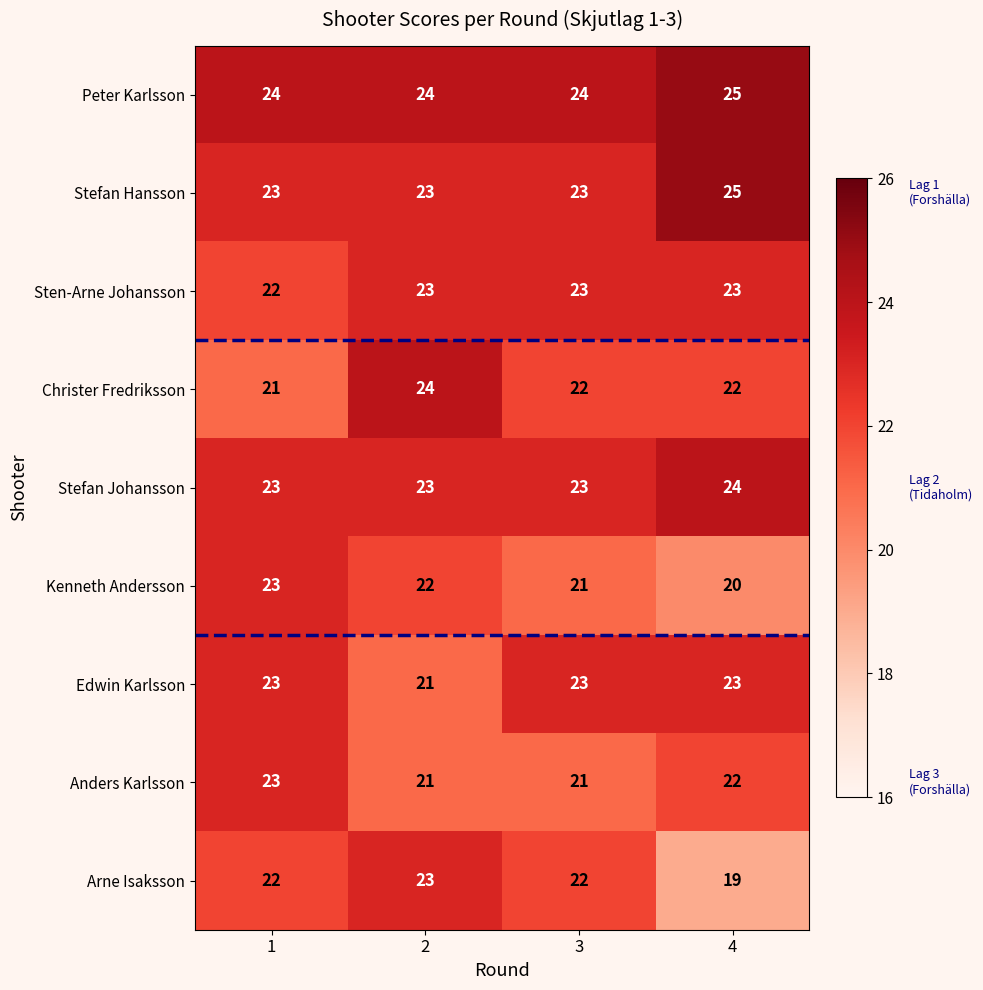

Between 2 and 4, which series saw the biggest shift?

Arne Isaksson